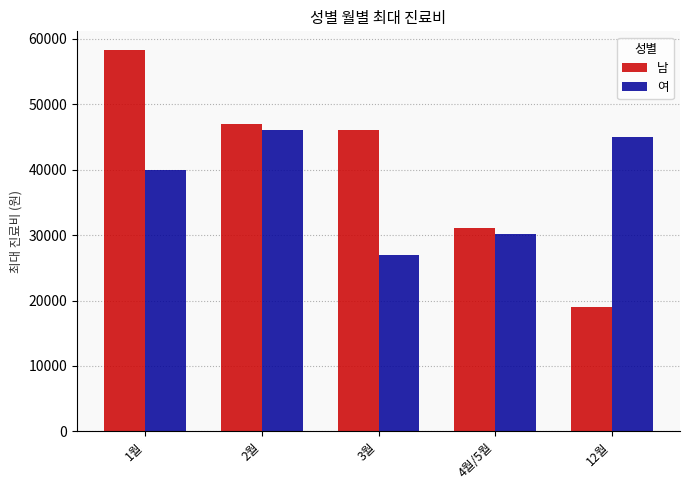

What is the label of the 4th bar from the right?

2월